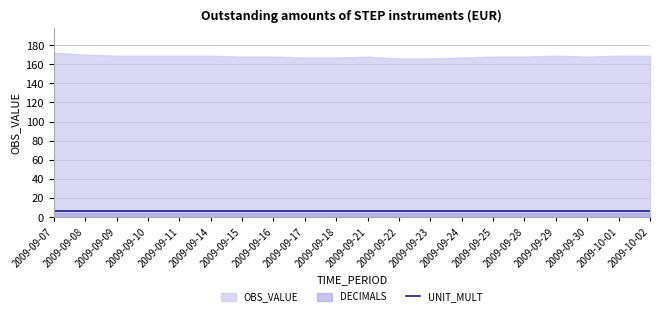

What is the value of the UNIT_MULT point at the 18th from the left?

6